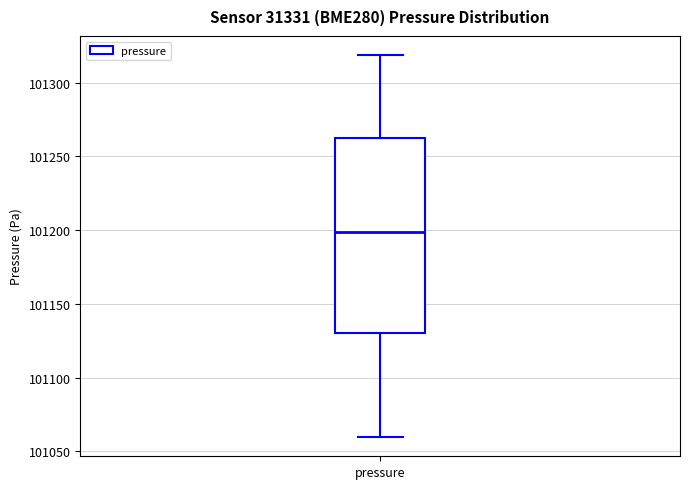

Where does the lower whisker of the box for pressure end on the y-axis? The values are not printed on the chart, so give them approximately, as read against the axis.

101060